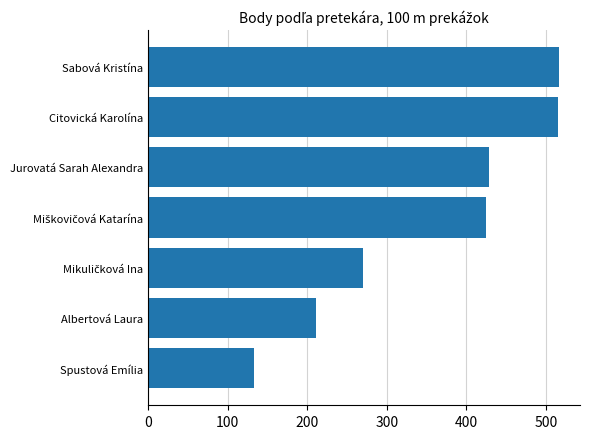

What is the smallest value displayed?

133